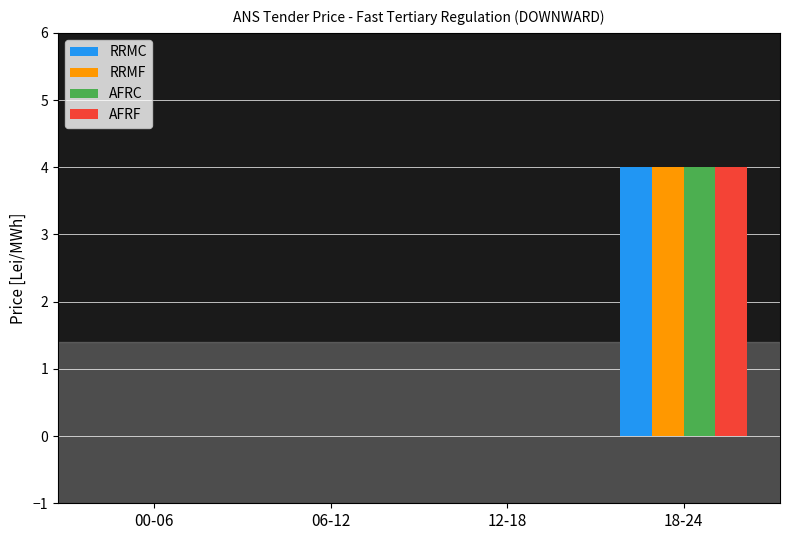

What is the greatest value displayed?

4